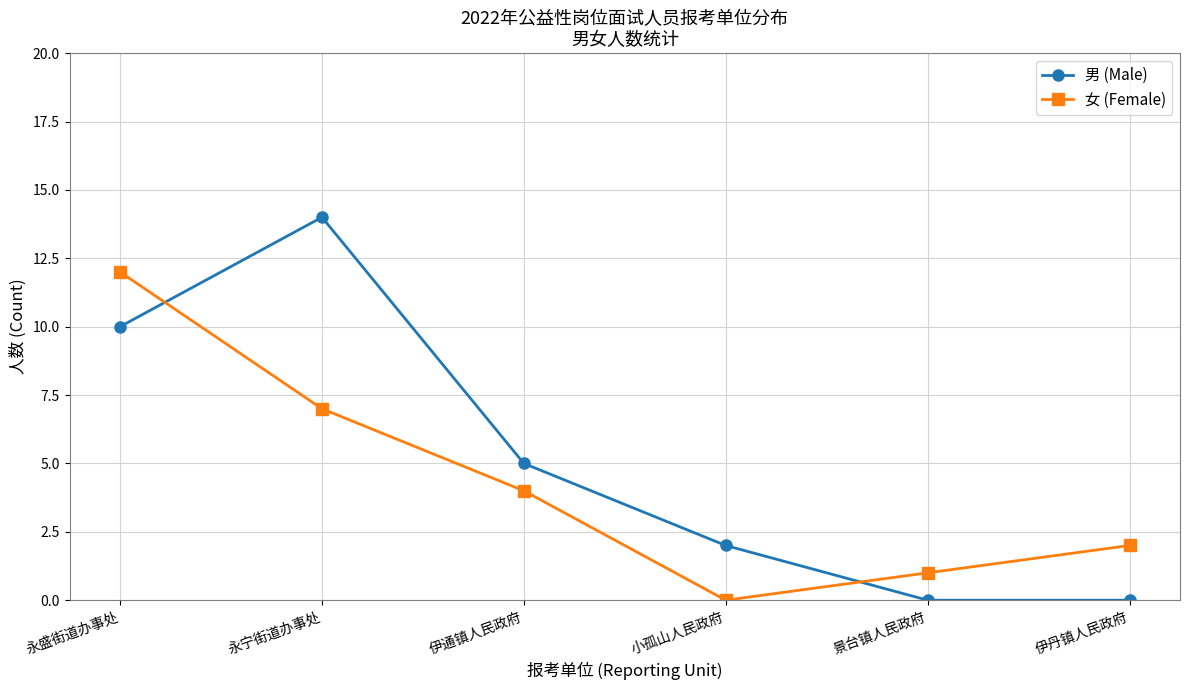

Does the chart display data point markers on the line(s)?

Yes